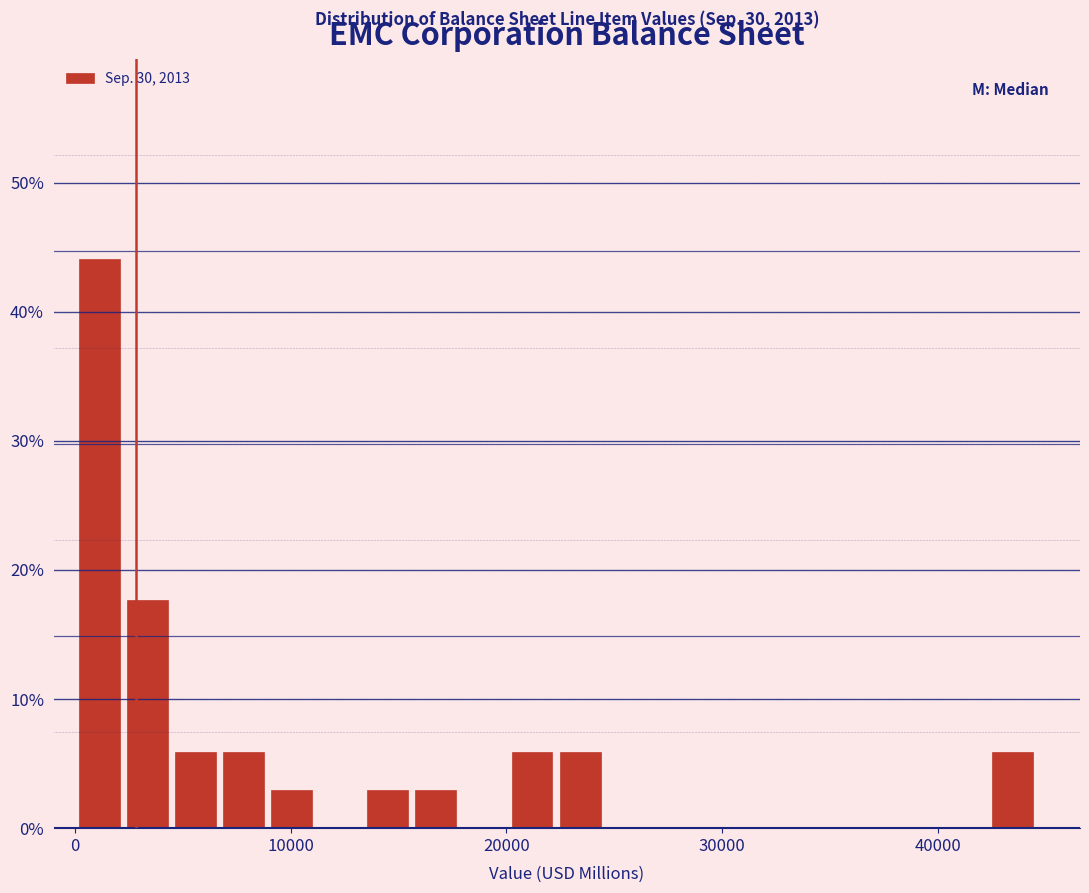

Read against the x-axis, roughly where is the centre of the tallest bar?

1000